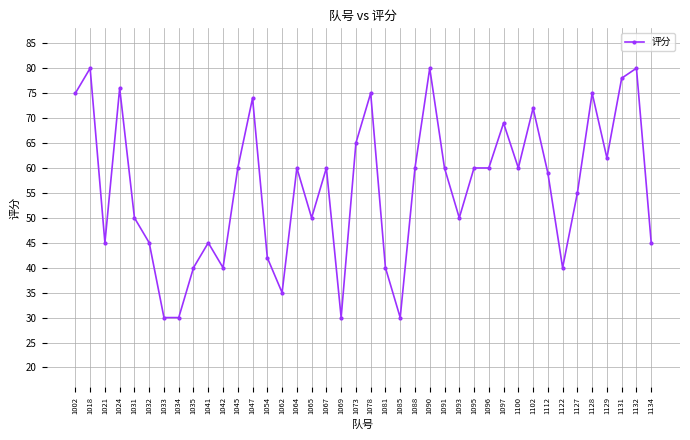

How many values are below 60?

19